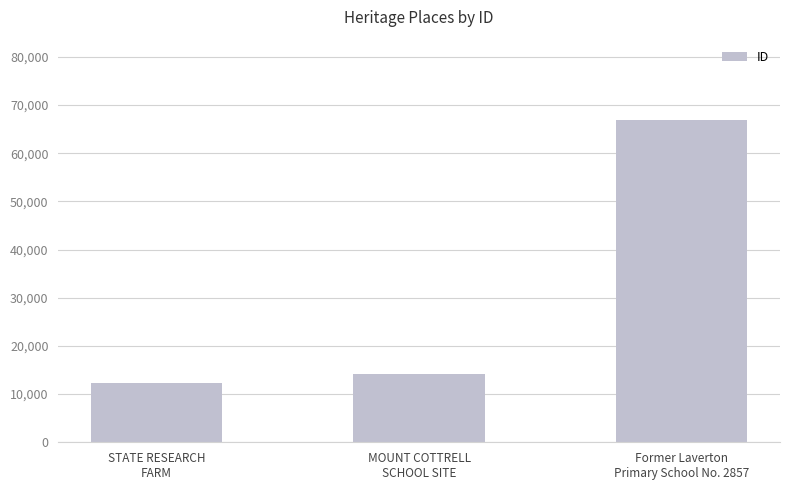

What value does the data have at MOUNT COTTRELL
SCHOOL SITE, to the nearest 10?

14100